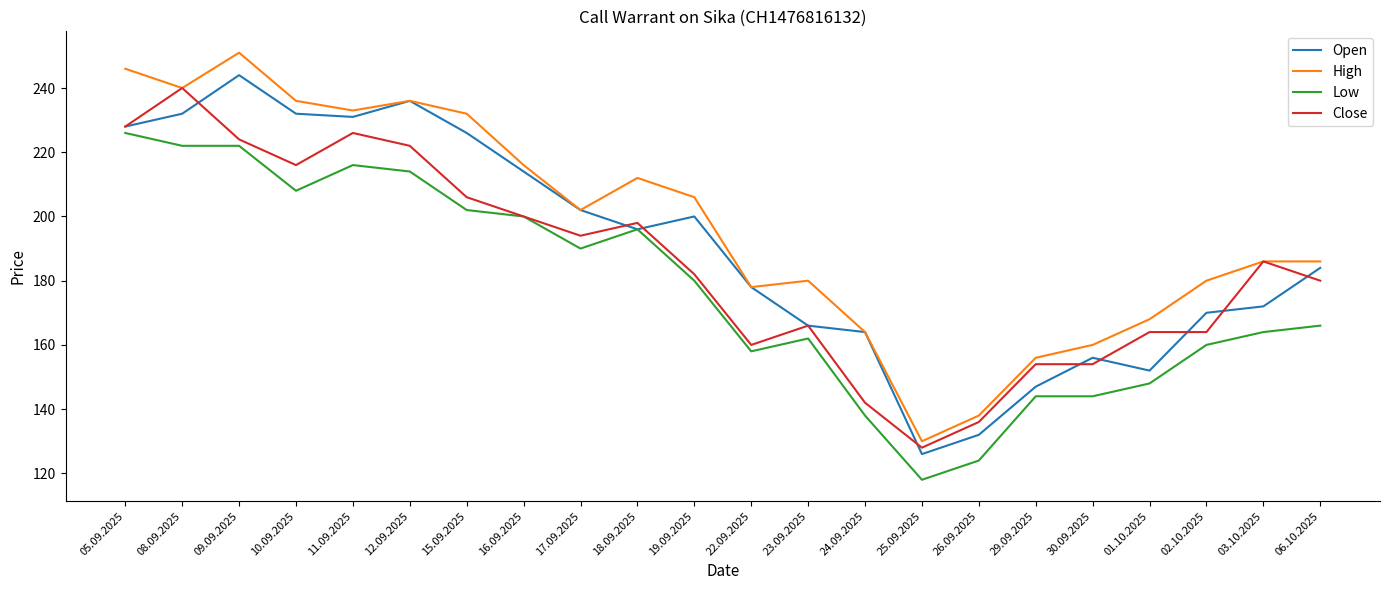

True or false: Close and Open cross at least once.

True